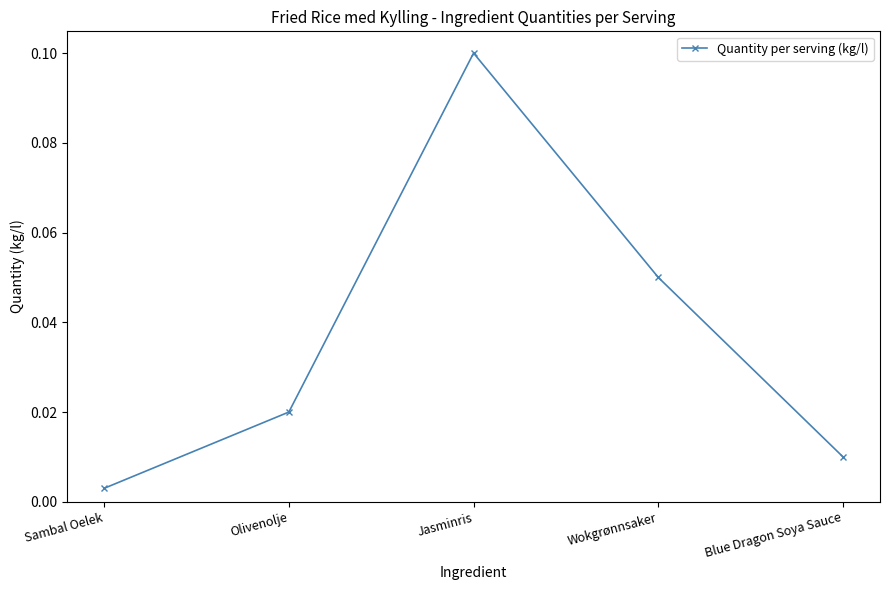

Which has a higher value, Olivenolje or Blue Dragon Soya Sauce?

Olivenolje